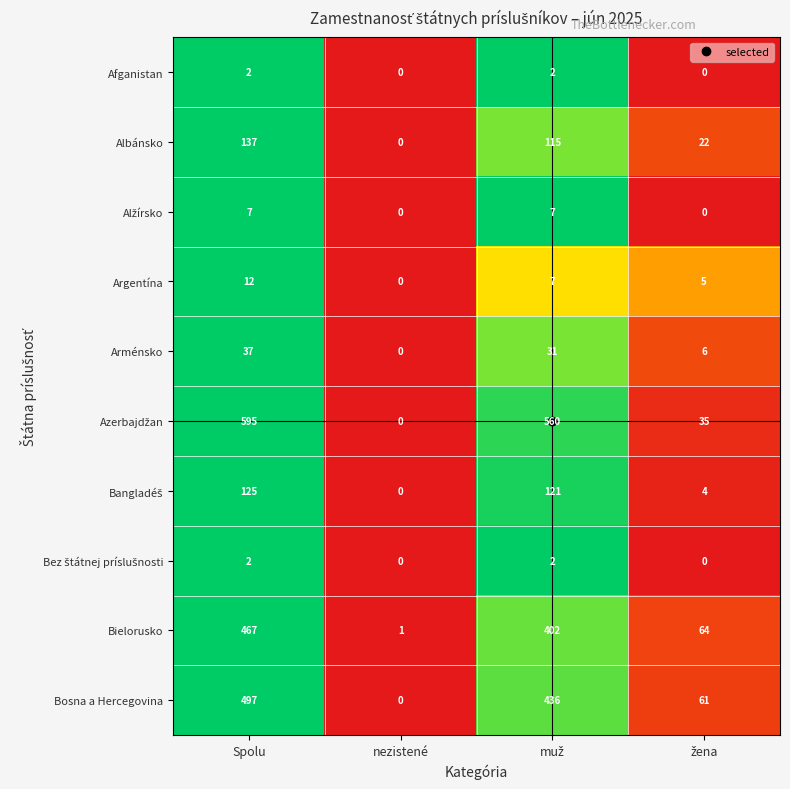

What is the sum of all Arménsko values?

74